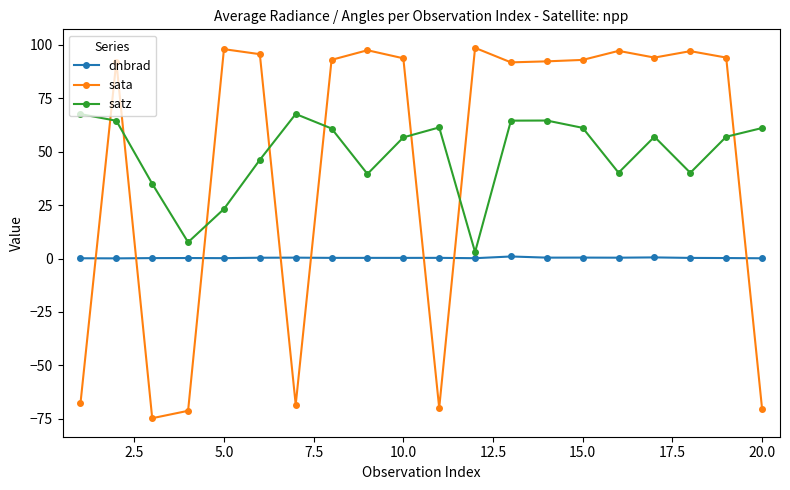

What is the average value of the satz series?

48.9